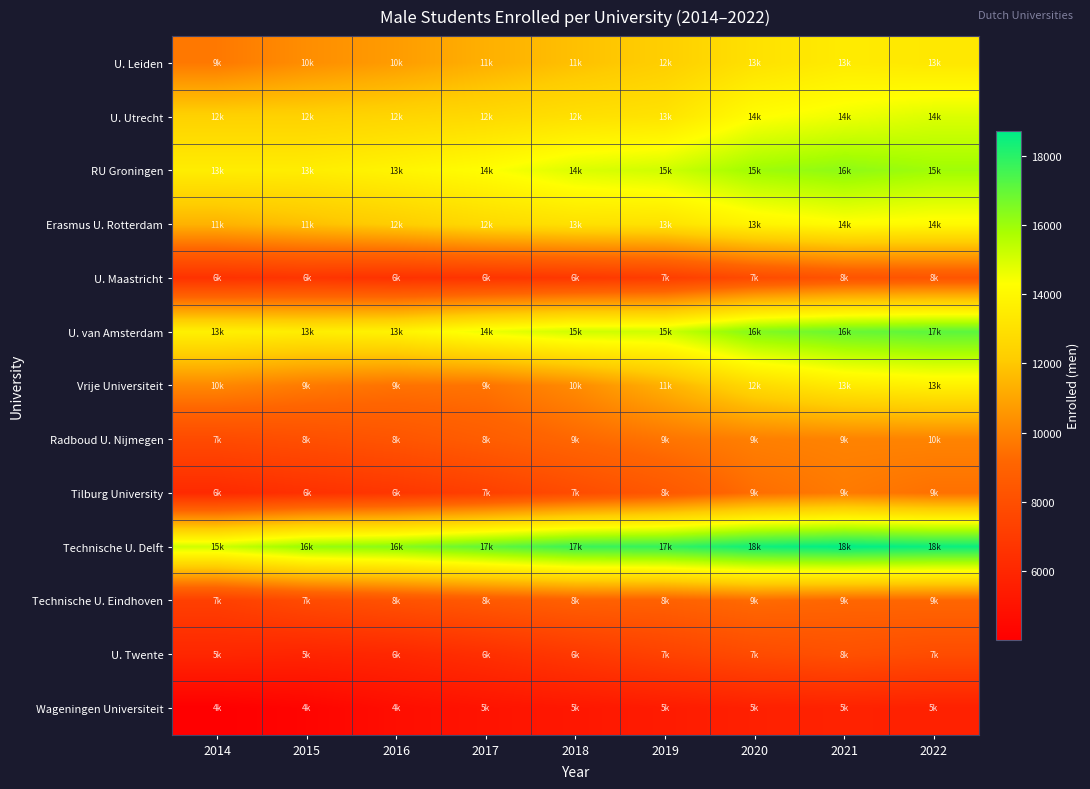

What is the maximum value shown in the chart?

18723